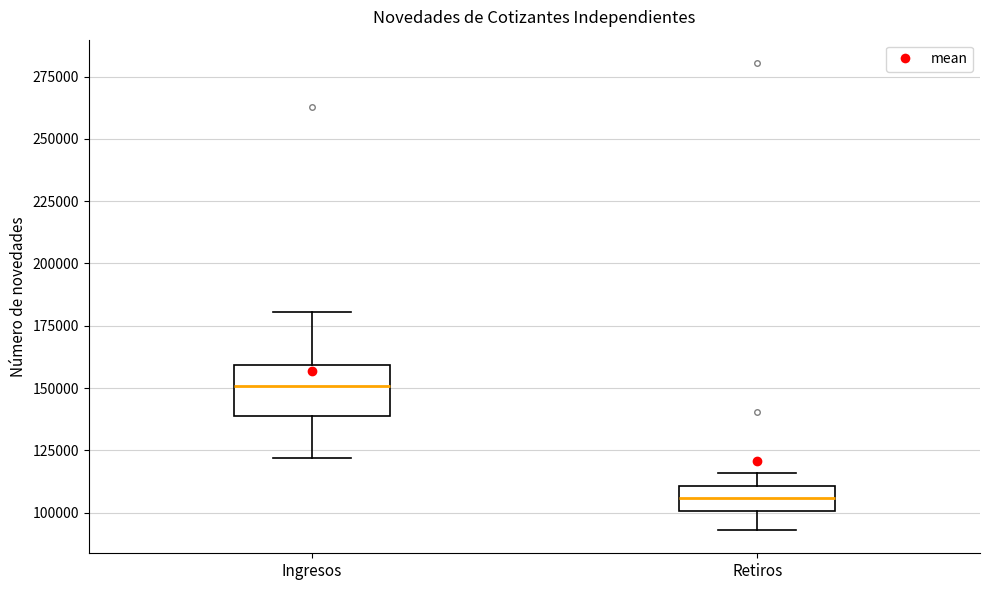

Where is the upper edge of the box for Ingresos on the y-axis? The values are not printed on the chart, so give them approximately, as read against the axis.

160000